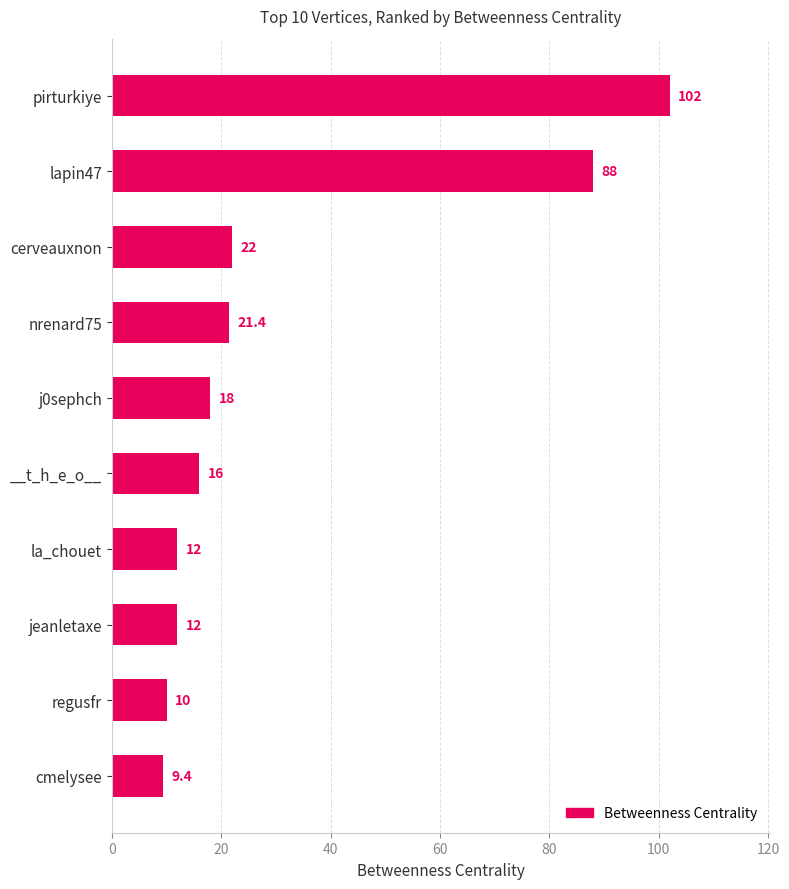

True or false: the data shows 12.0 at jeanletaxe.

True